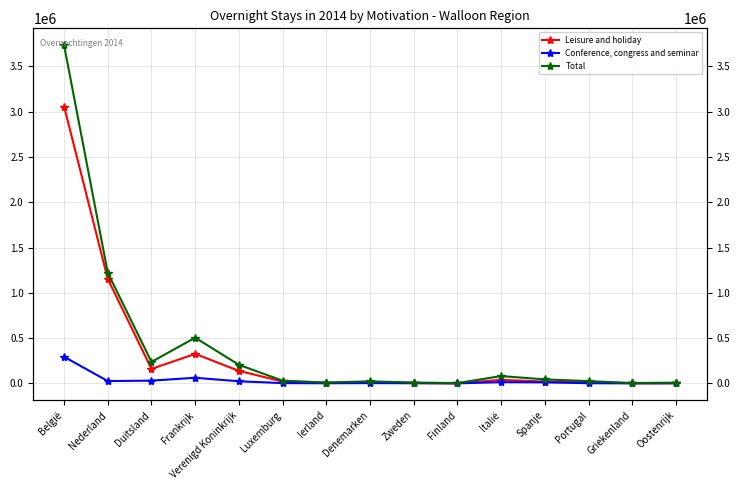

In Leisure and holiday, how many points are higher than both neighbors (excluding endpoints)?

3